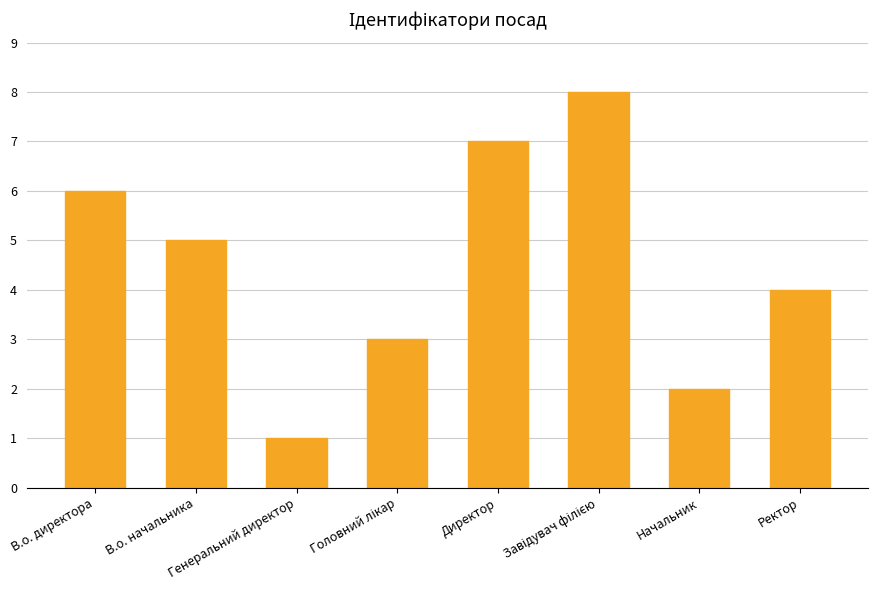

What is the sum of all values?

36